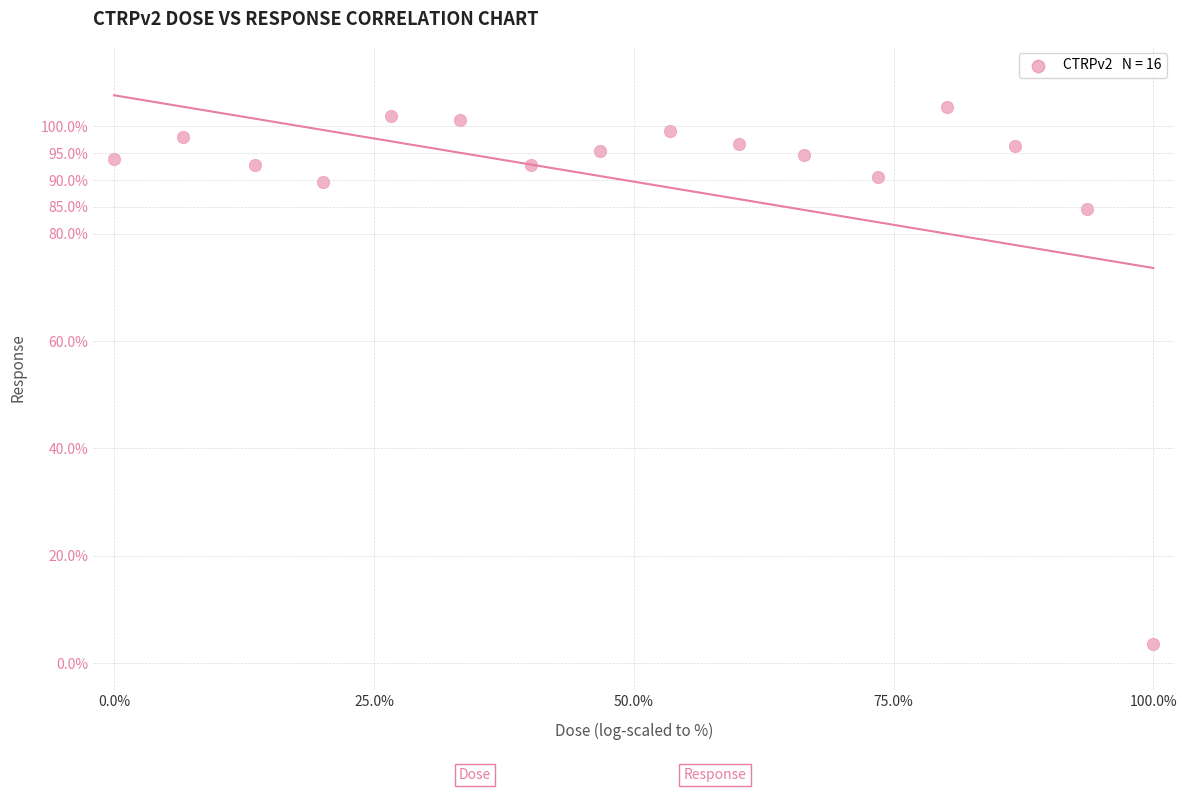

What is the range of Y values (max minus min)?

100.1